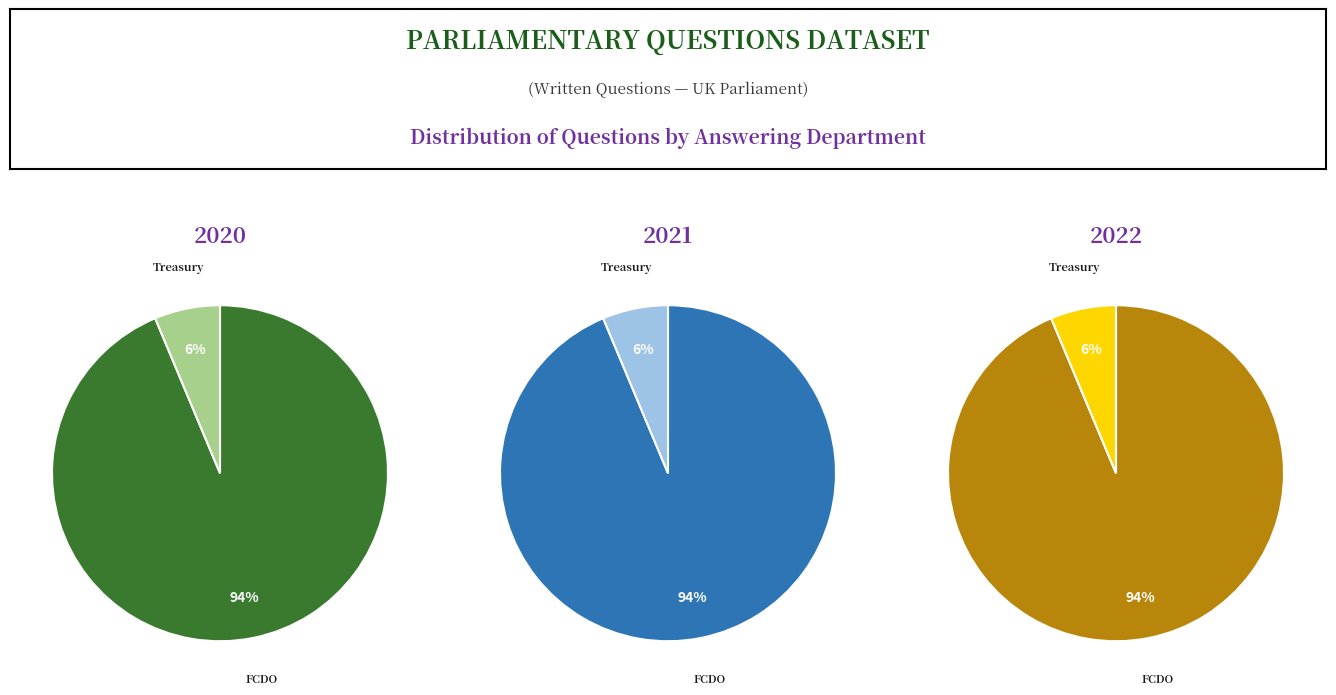

To the nearest percent, what percentage of the pie is HM Treasury (14)?

6%